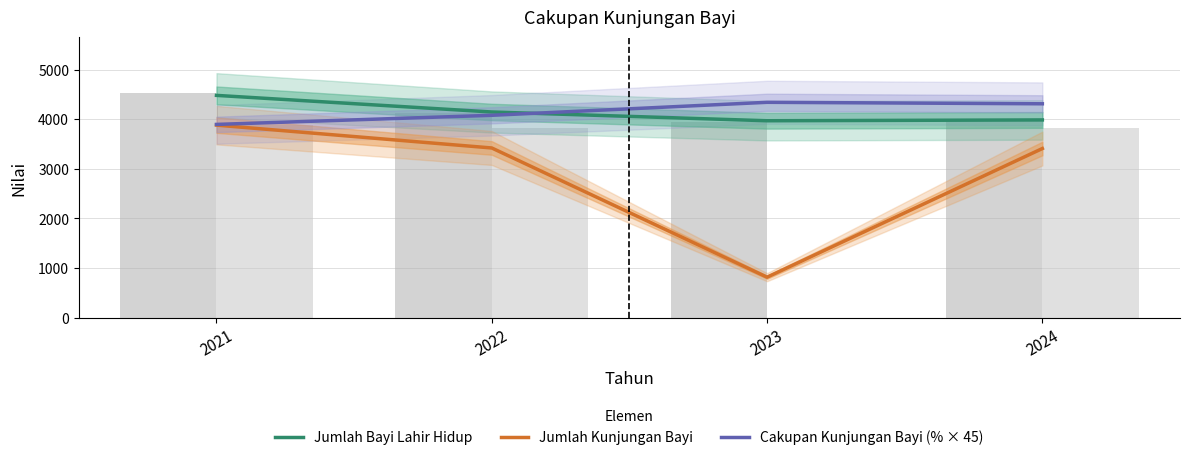

Reading left to right, what are all the values shown in this chart?

Jumlah Bayi Lahir Hidup: 4479.9	4145.1	3968.7	3985.2
Jumlah Kunjungan Bayi: 3880.5	3420.1	816.4	3409.0
Cakupan Kunjungan Bayi (% × 45): 3894.9	4078.5	4340.4	4310.6